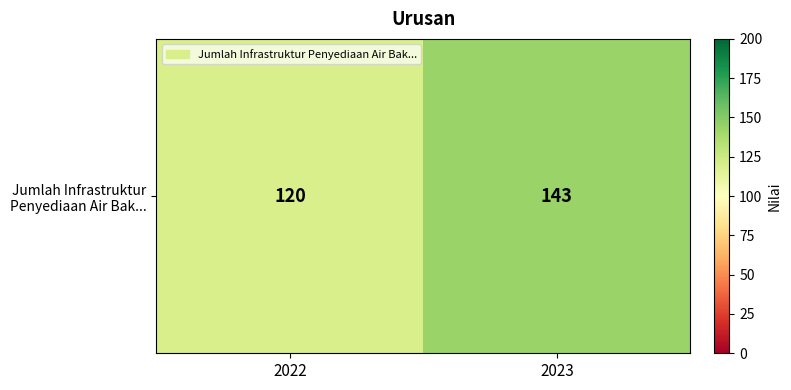

Where is the data nearest to the value 131?

2022